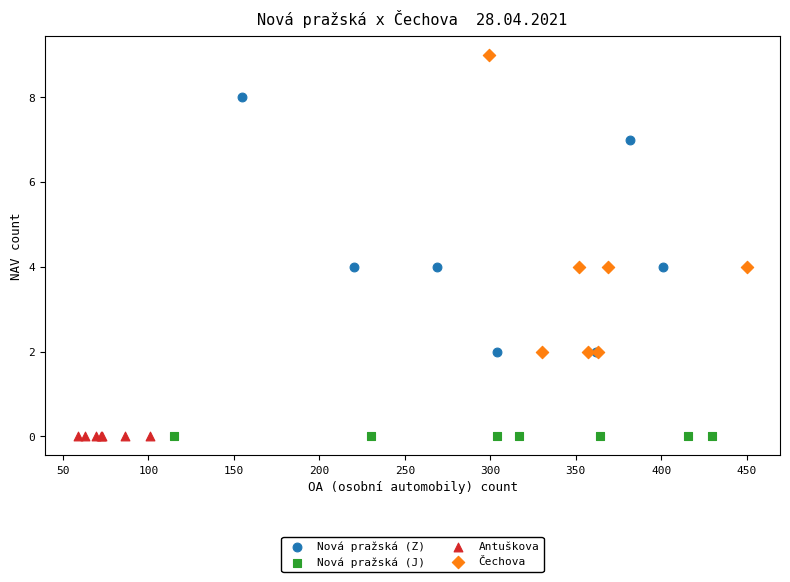

Which series contains the highest Y value?

Čechova